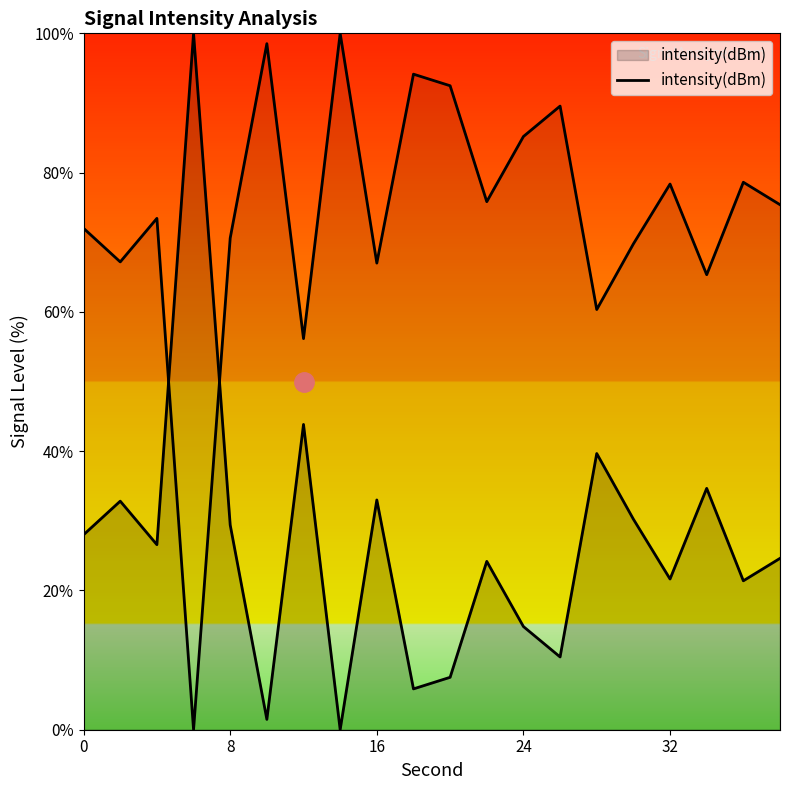

How many distinct data groups are displayed?

1